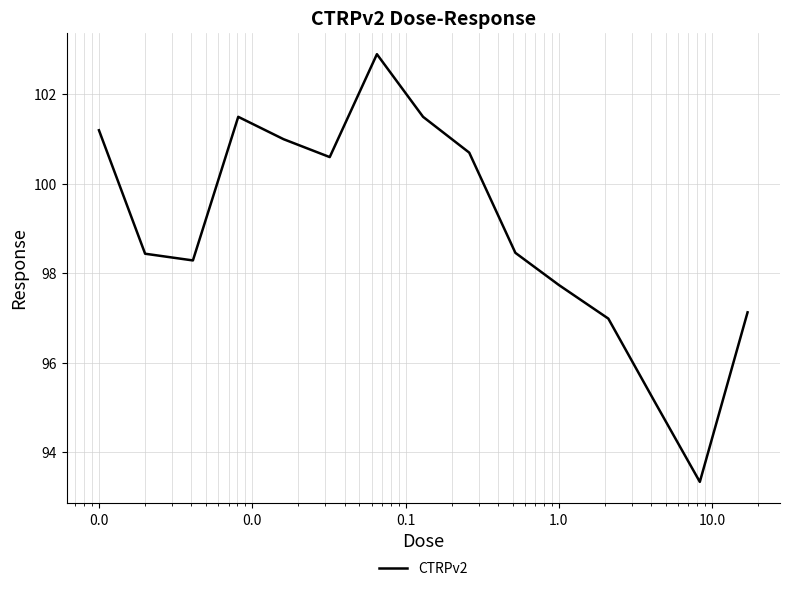

What is the maximum value shown in the chart?

102.9